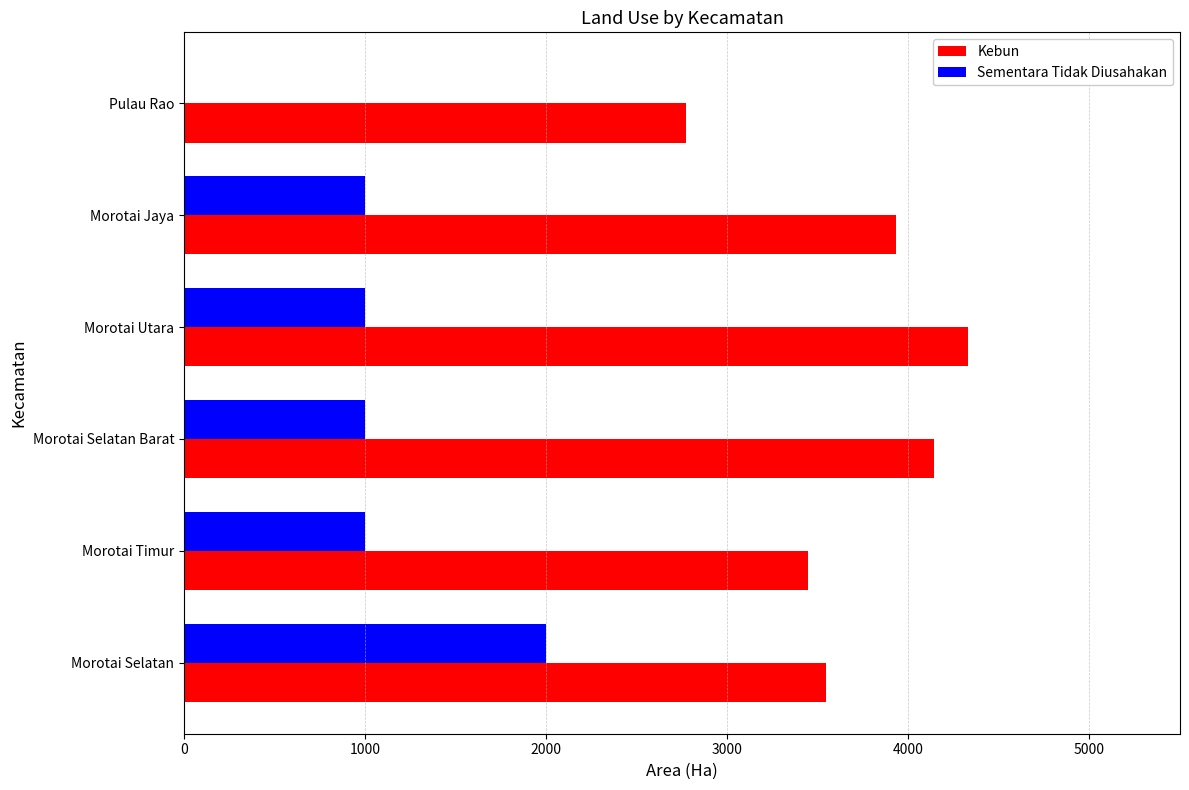

Read the Sementara Tidak Diusahakan value at Morotai Utara.

1000